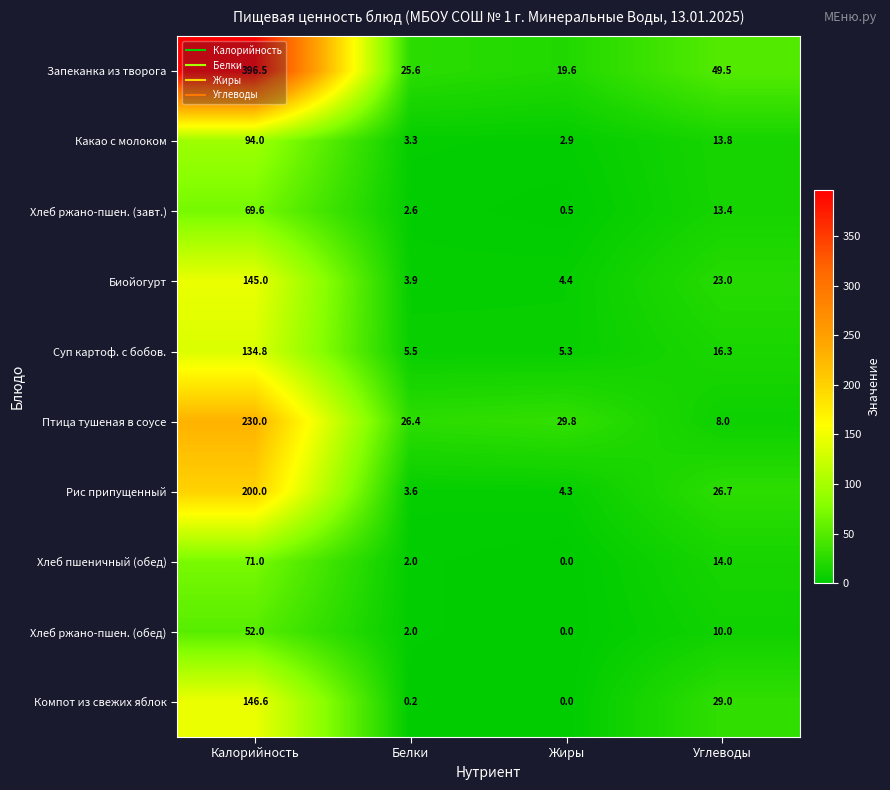

At which category is the sum across all series the highest?

Калорийность